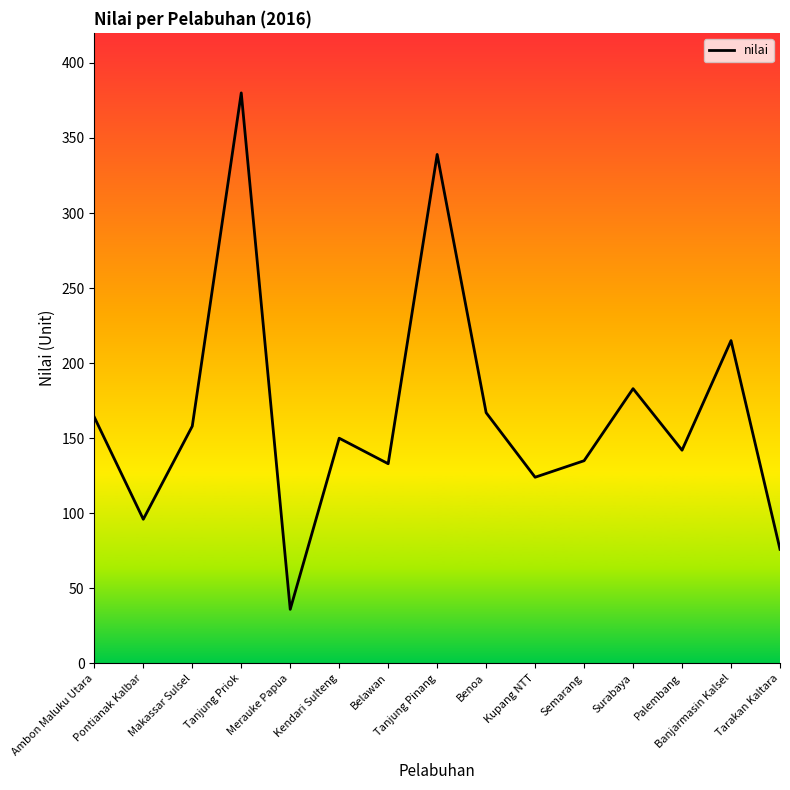

What is the difference between the maximum and minimum values?

344